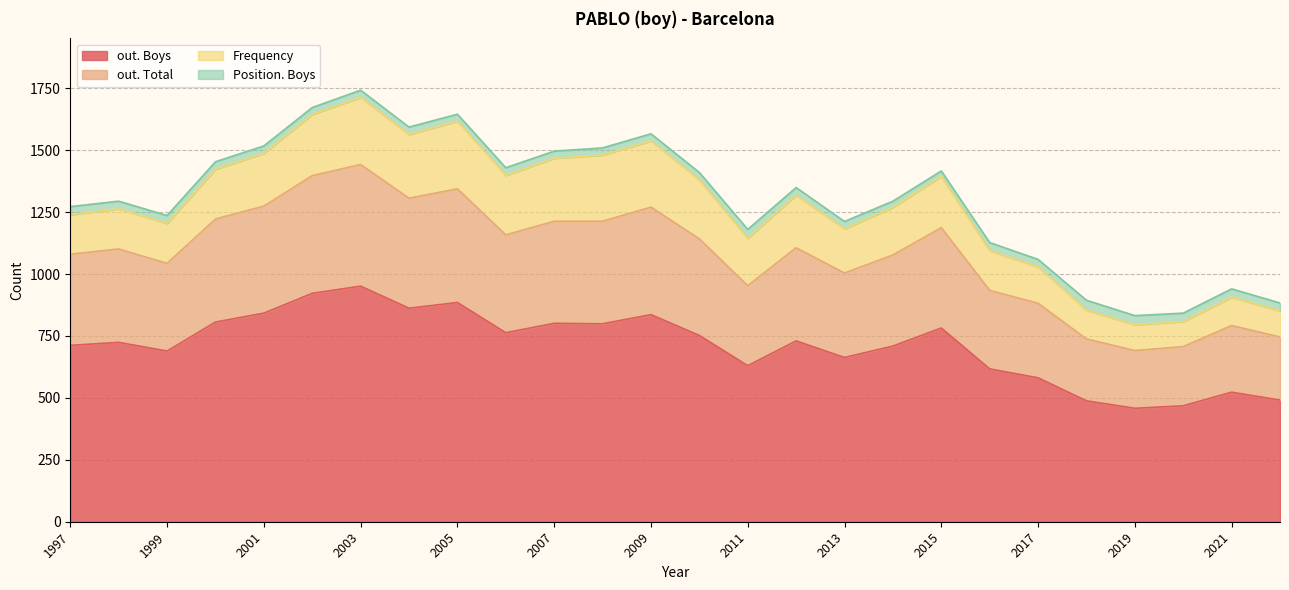

How many data points in out. Boys are above 730?

12